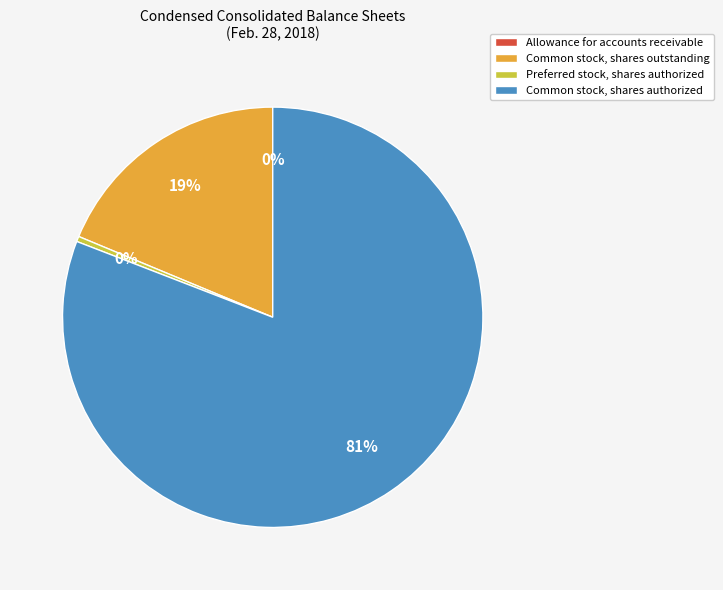

Is it true that Preferred stock, shares authorized is 14% of the pie?

False